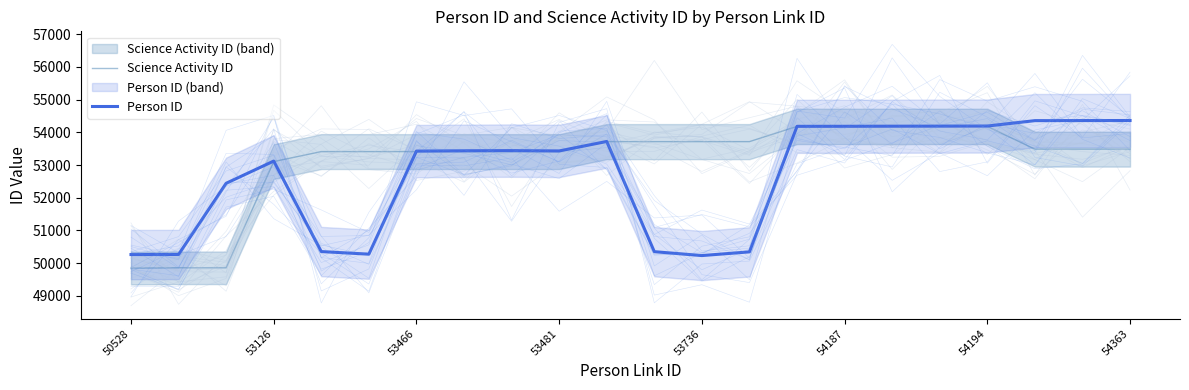

How many values in the Science Activity ID series exceed 53486?

9